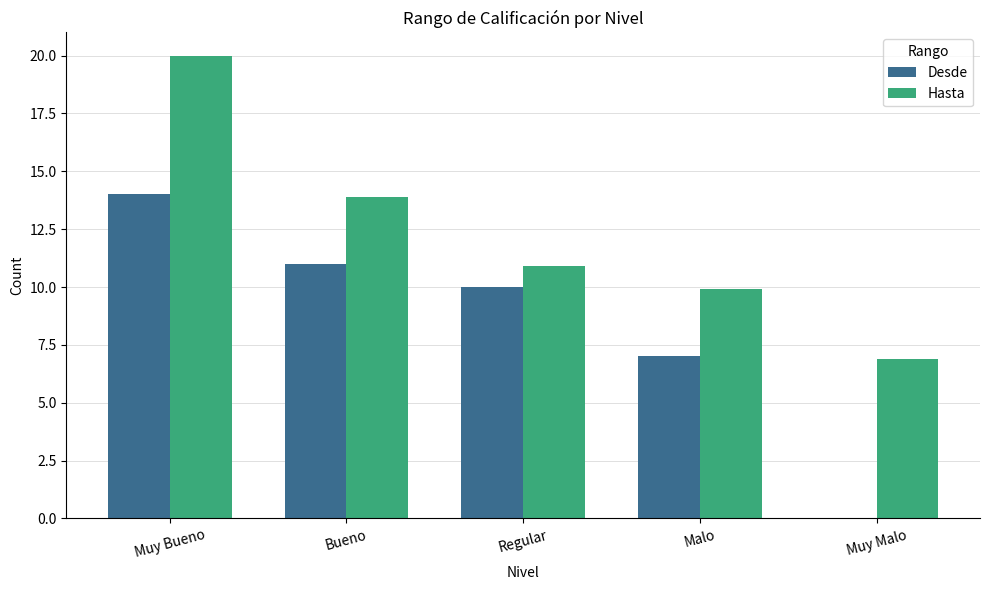

Does the chart contain stacked bars?

No